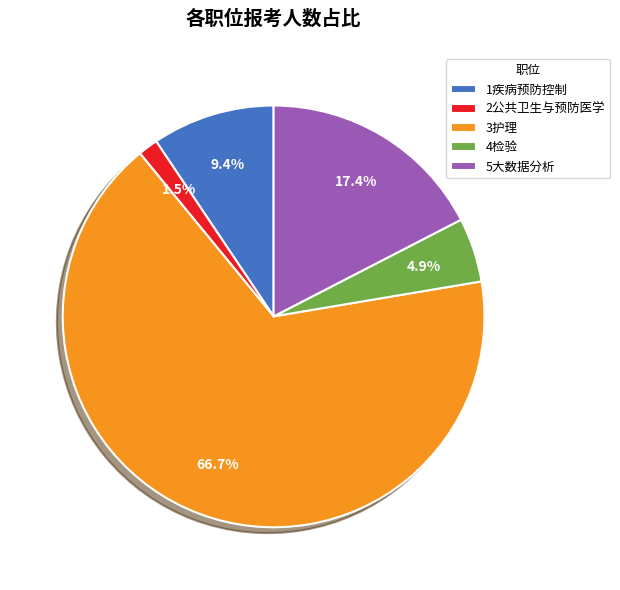

Which slice is the largest?

3护理